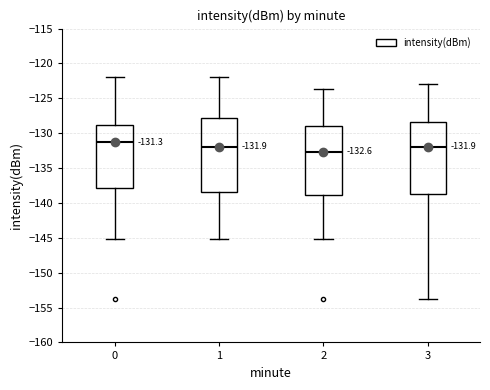

Which box has the highest median line?

0